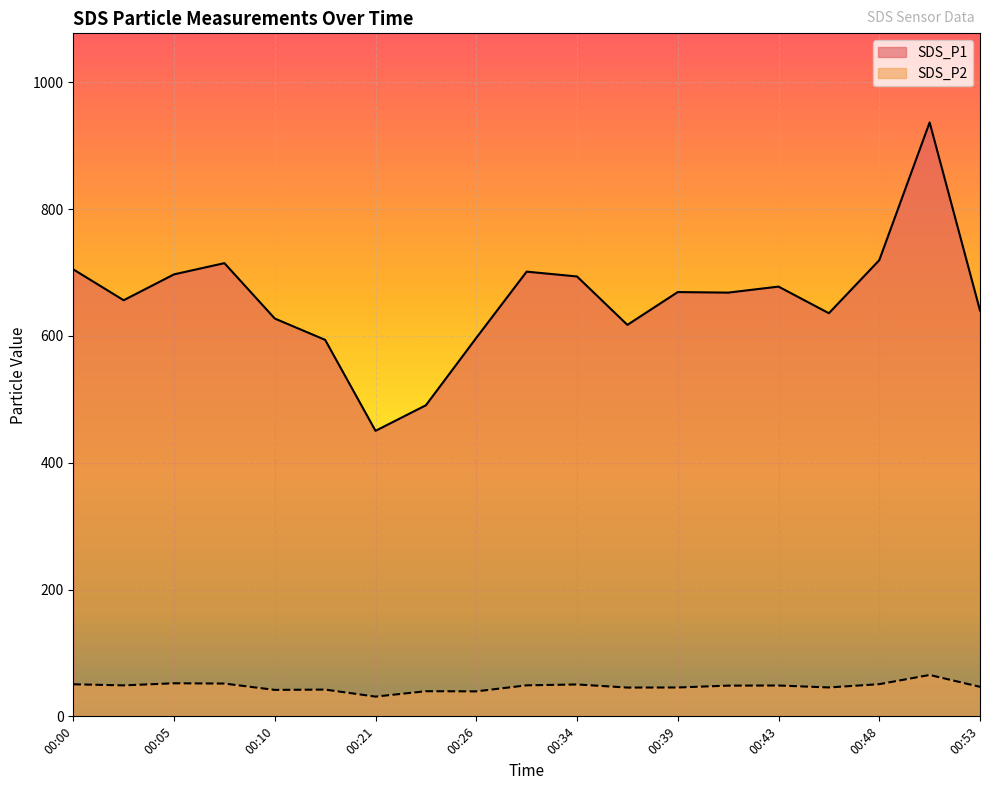

True or false: SDS_P1 and SDS_P2 intersect in this chart.

False